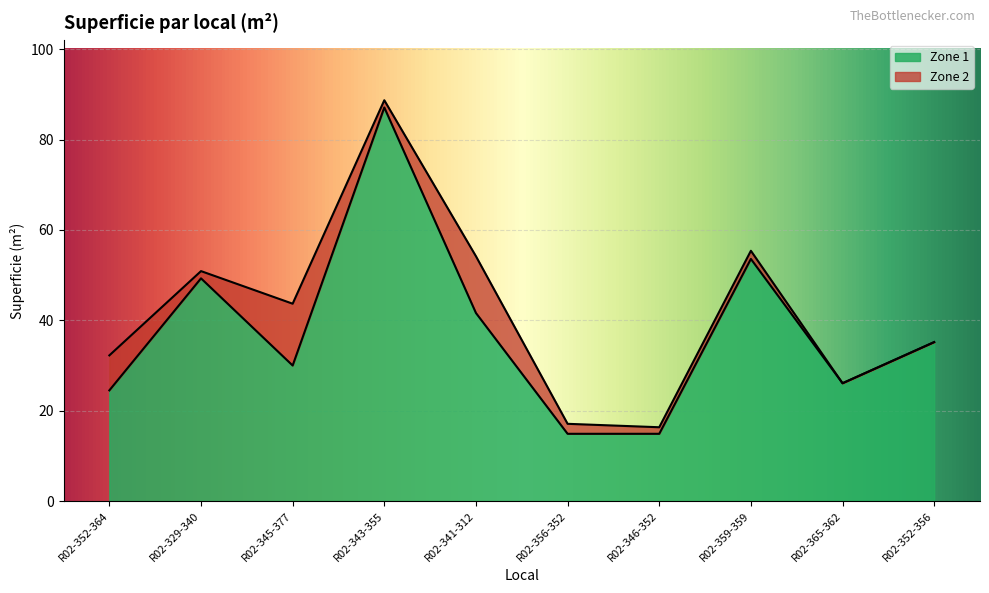

What is the label of the 5th point from the right?

R02-356-352